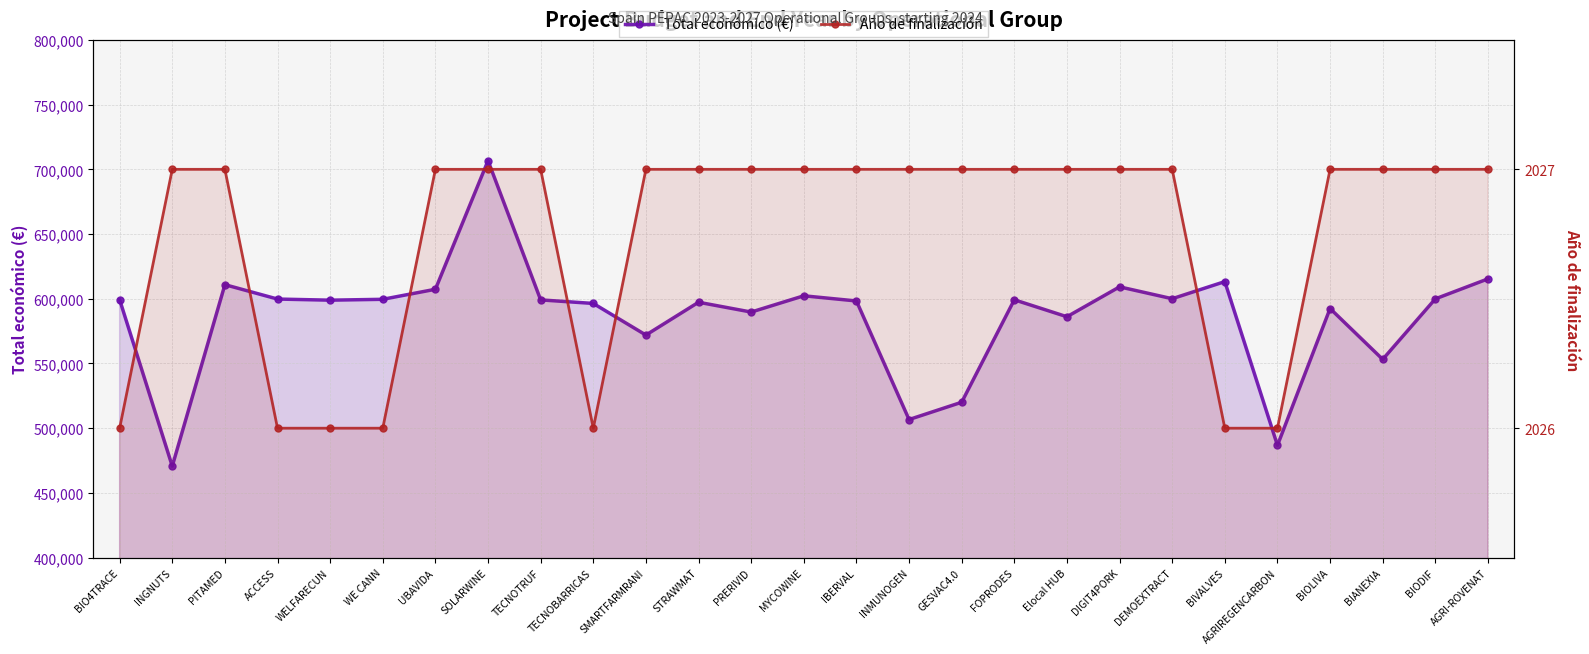

How many lines are shown in the chart?

2